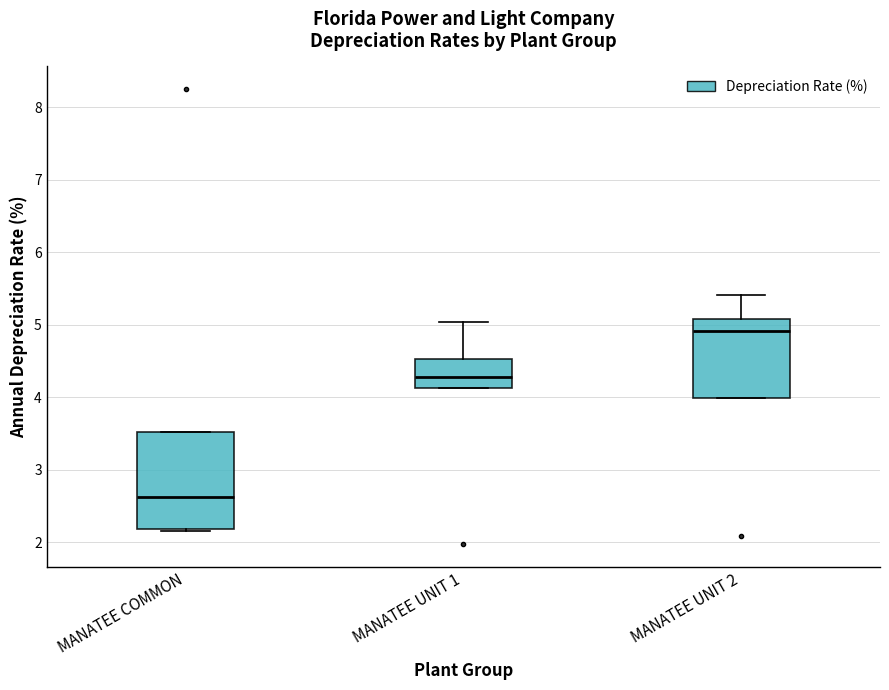

Reading left to right, transcribe this box plot: for each box, give where its median line is, the range the box spans, and where its two whiskers end, as read against the y-axis. The values are not printed on the chart, so give them approximately, as read against the axis.

MANATEE COMMON: median 2.6, box 2.2 to 3.5, whiskers 2.2 to 3.5
MANATEE UNIT 1: median 4.3, box 4.1 to 4.5, whiskers 4.1 to 5.0
MANATEE UNIT 2: median 4.9, box 4.0 to 5.1, whiskers 4.0 to 5.4